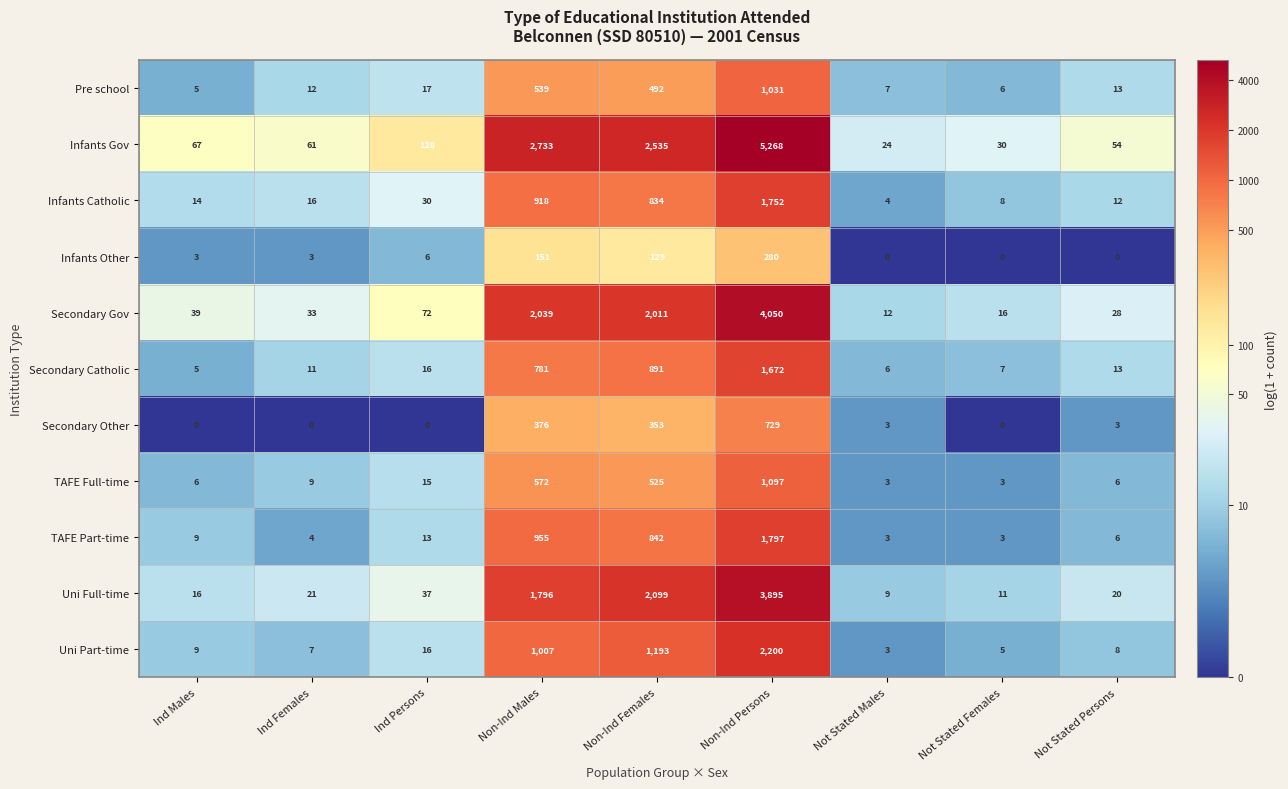

The value of TAFE Full-time at Non-Ind Females is 525. True or false?

True